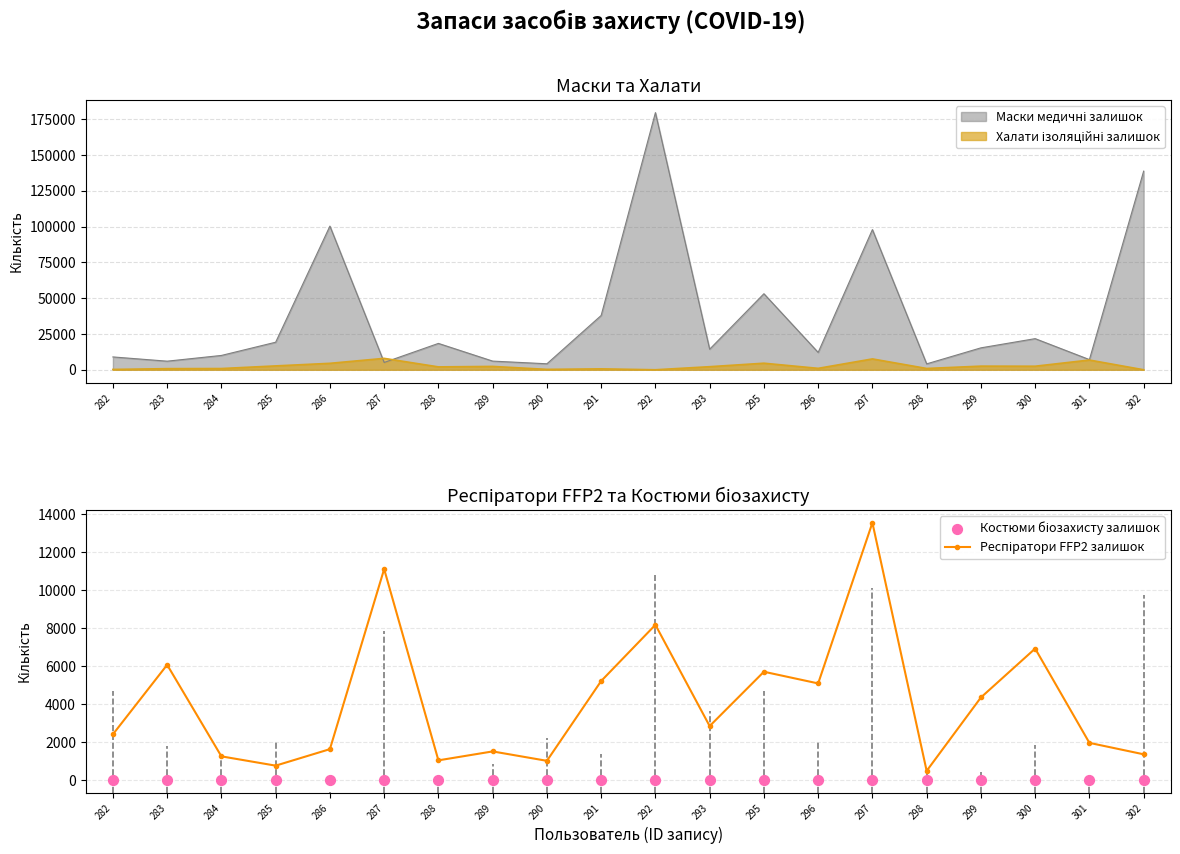

What is the total value across all series at 283?

6060